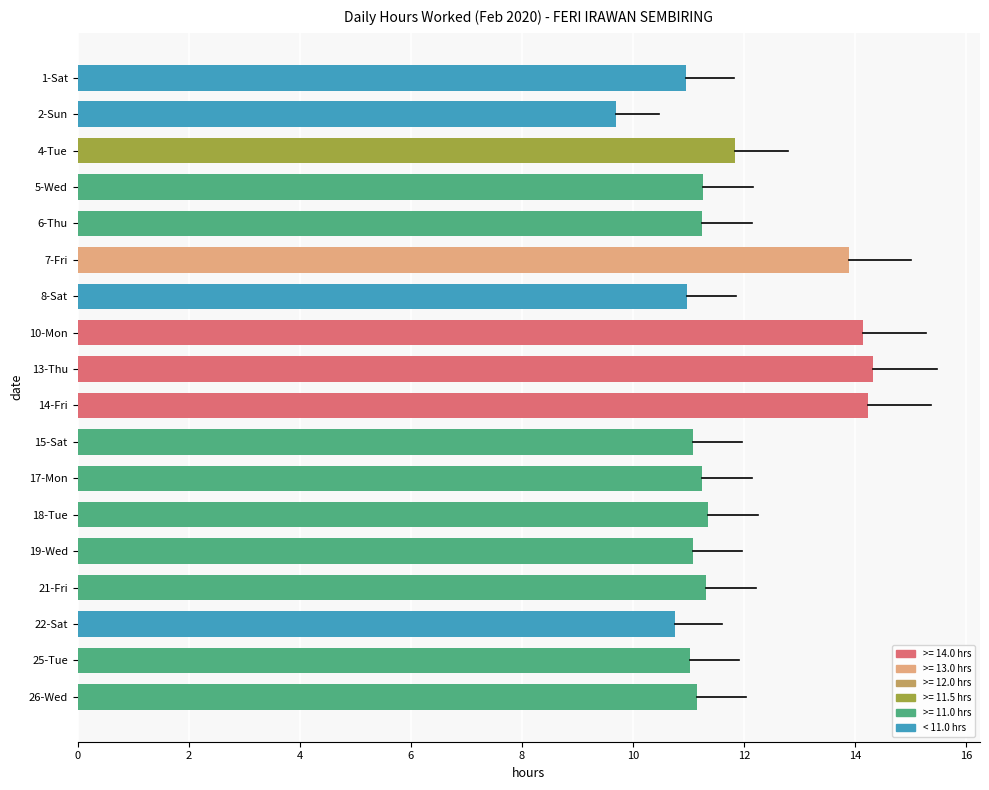

What position from the top is 7-Fri?

6